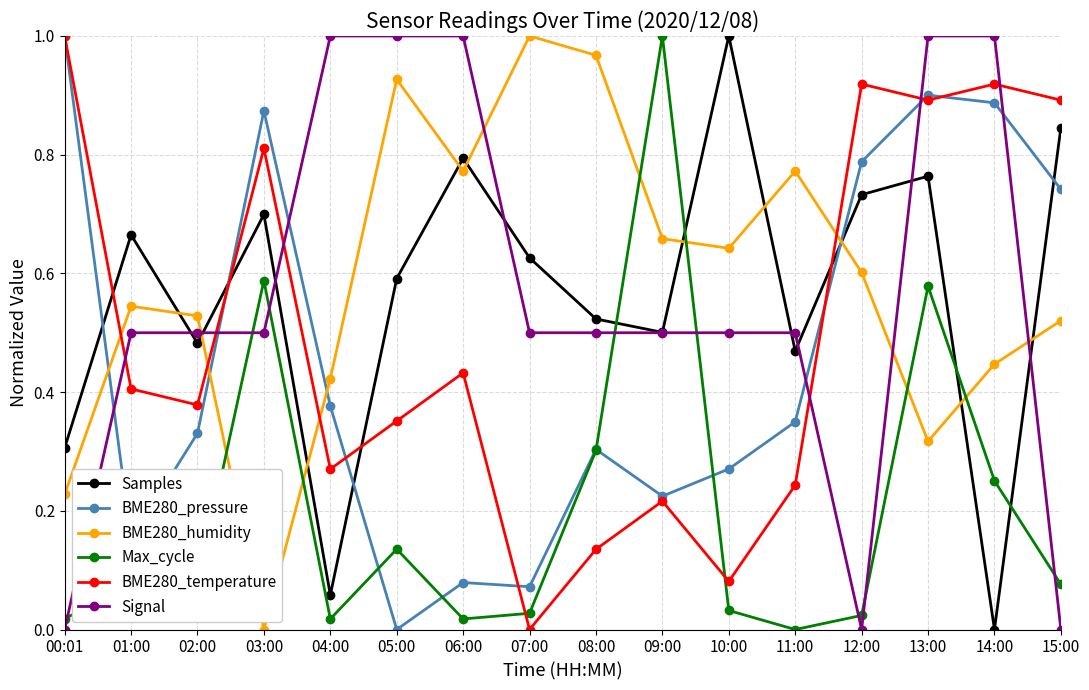

What is the label of the 16th point from the left?

15:00